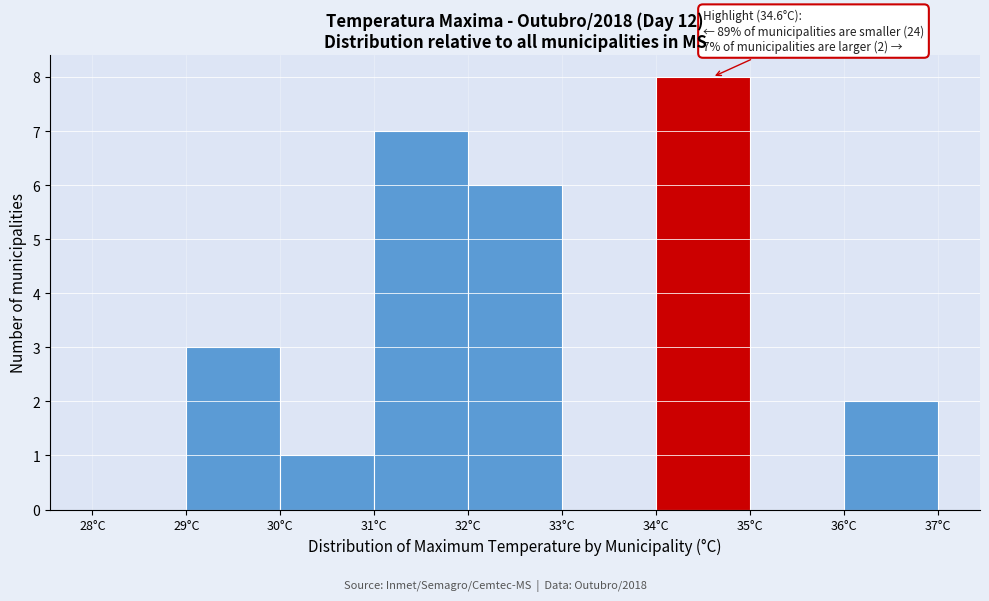

Which range on the x-axis has the tallest bar?

34 to 35